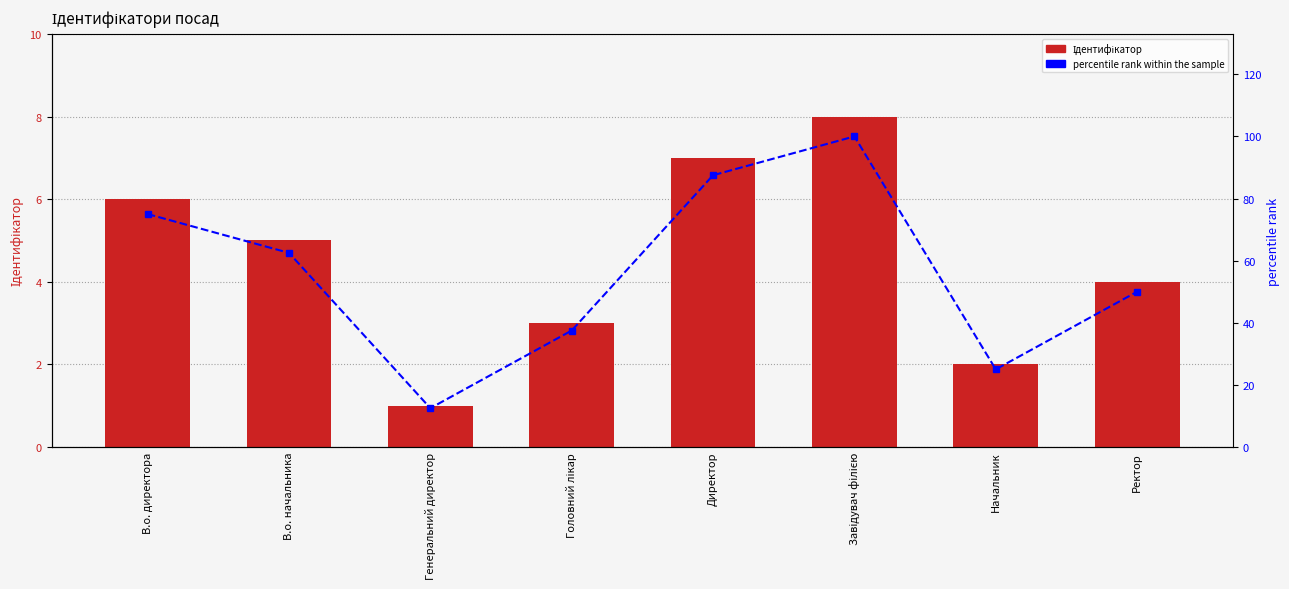

What position from the left is Начальник?

7